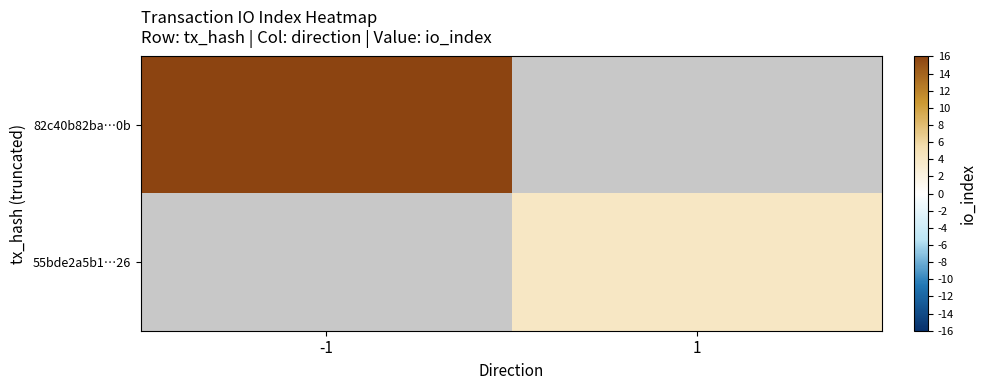

True or false: 82c40b82ba…0b has a value of 63.0 at -1.

True